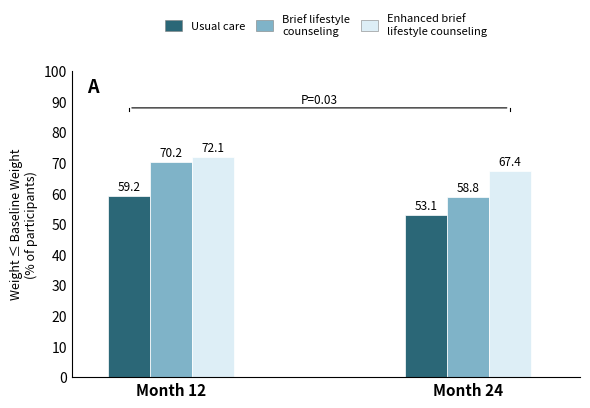

Read the Usual care value at Month 24.

53.1